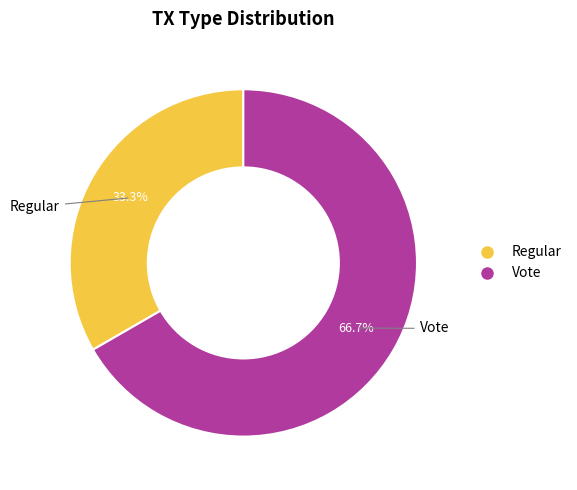

Between Vote and Regular, which is larger?

Vote